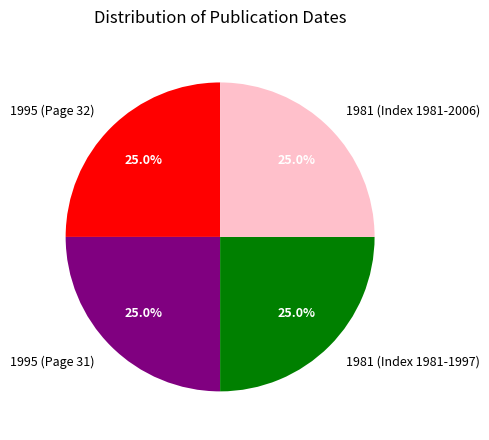

What is the total percentage of 1981 (Index 1981-2006) and 1981 (Index 1981-1997)?

49.8%